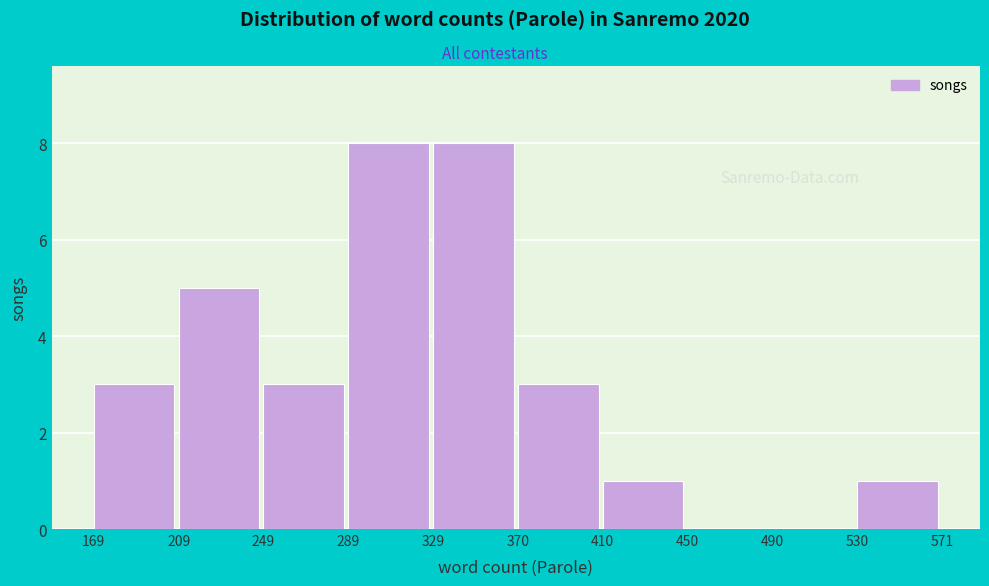

Reading left to right, list every bar in this chart as the range it spans on the x-axis followed by its height. The values are not printed on the chart, so give them approximately, as read against the axis.

169 to 209: 3
209 to 249: 5
249 to 289: 3
289 to 329: 8
329 to 370: 8
370 to 410: 3
410 to 450: 1
450 to 490: 0
490 to 530: 0
530 to 571: 1